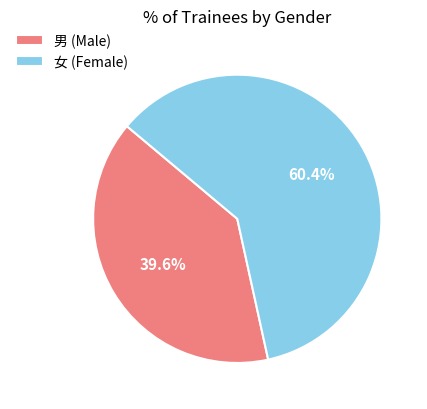

How many segments does this pie chart have?

2